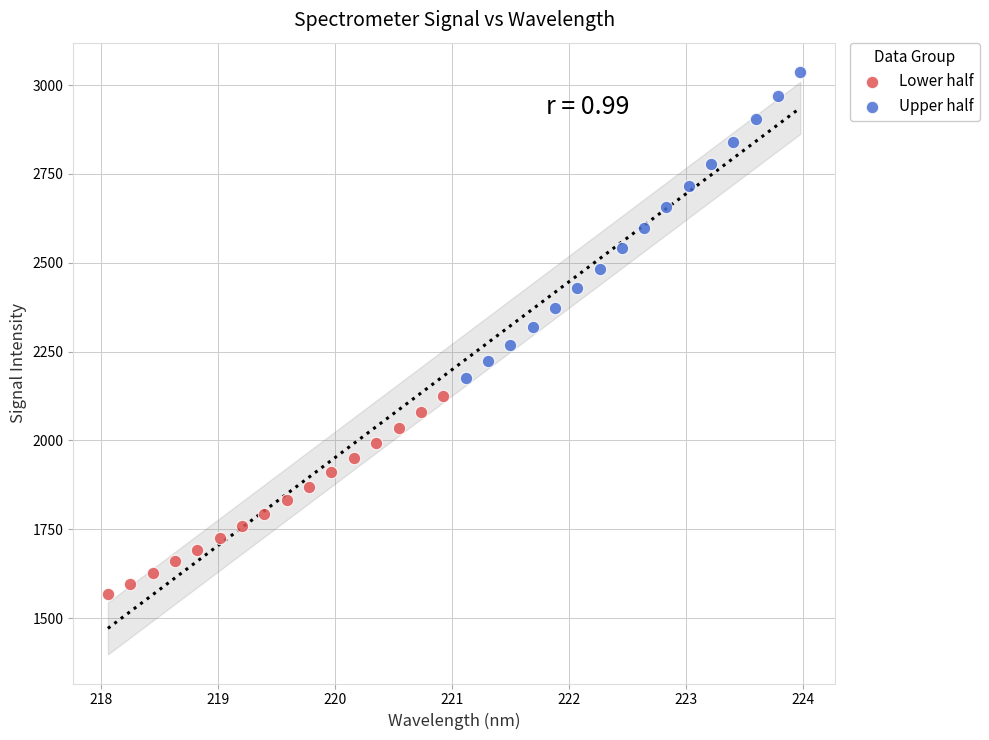

Which series has the largest Y range (max minus min)?

Upper half